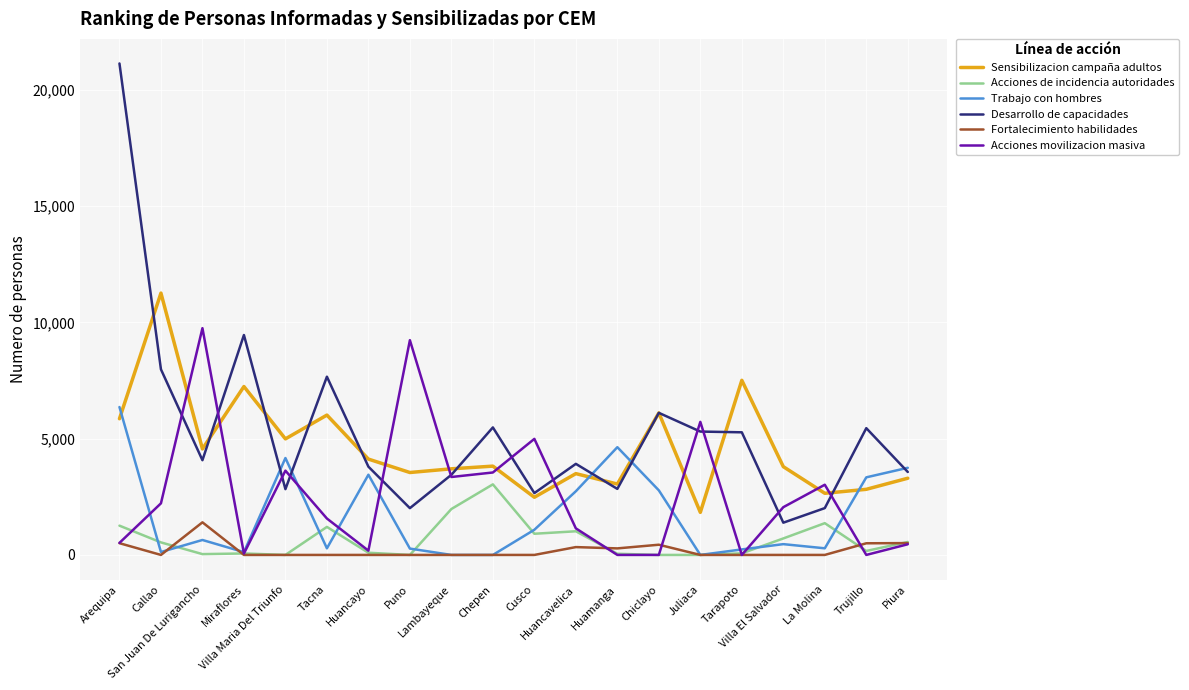

Which series has the largest range (max minus min)?

Desarrollo de capacidades